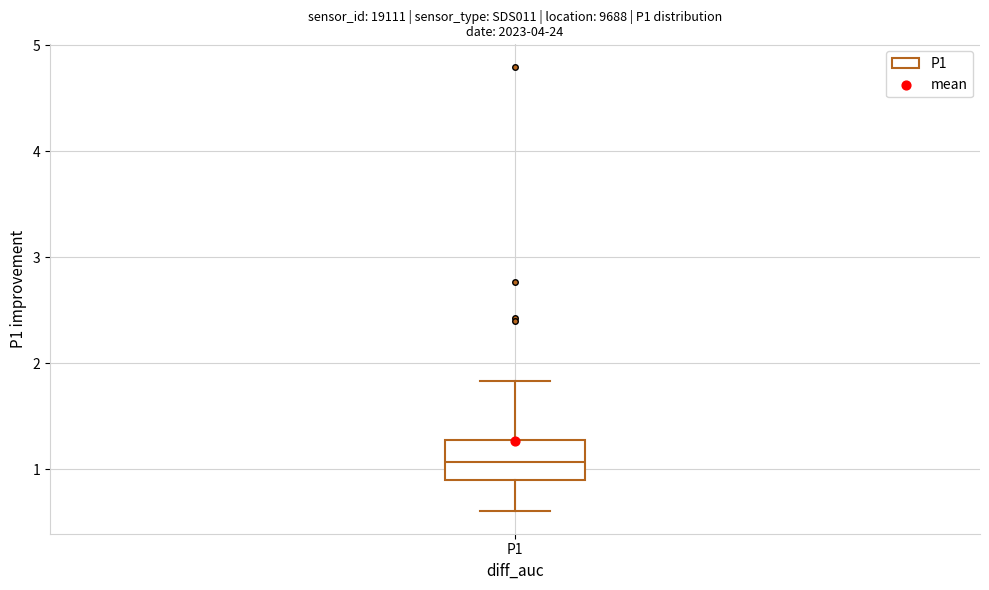

Where does the lower whisker of the box for P1 end on the y-axis? The values are not printed on the chart, so give them approximately, as read against the axis.

0.6